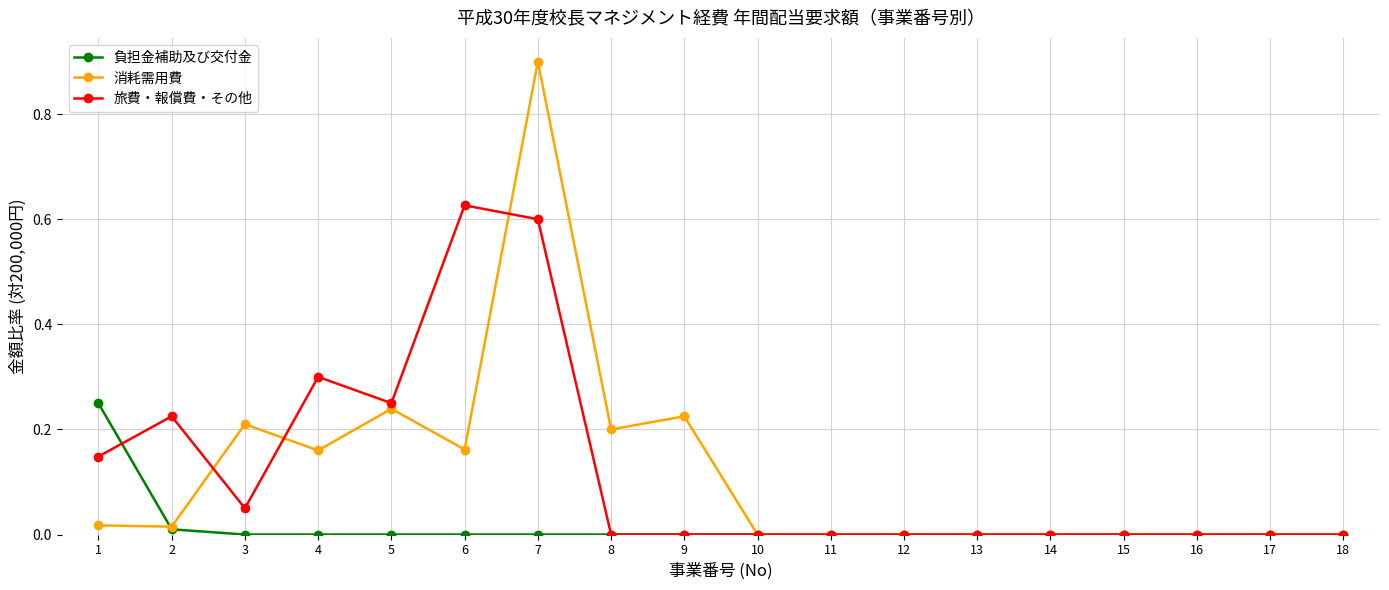

Rank the series at 7 from highest to lowest value.

消耗需用費, 旅費・報償費・その他, 負担金補助及び交付金